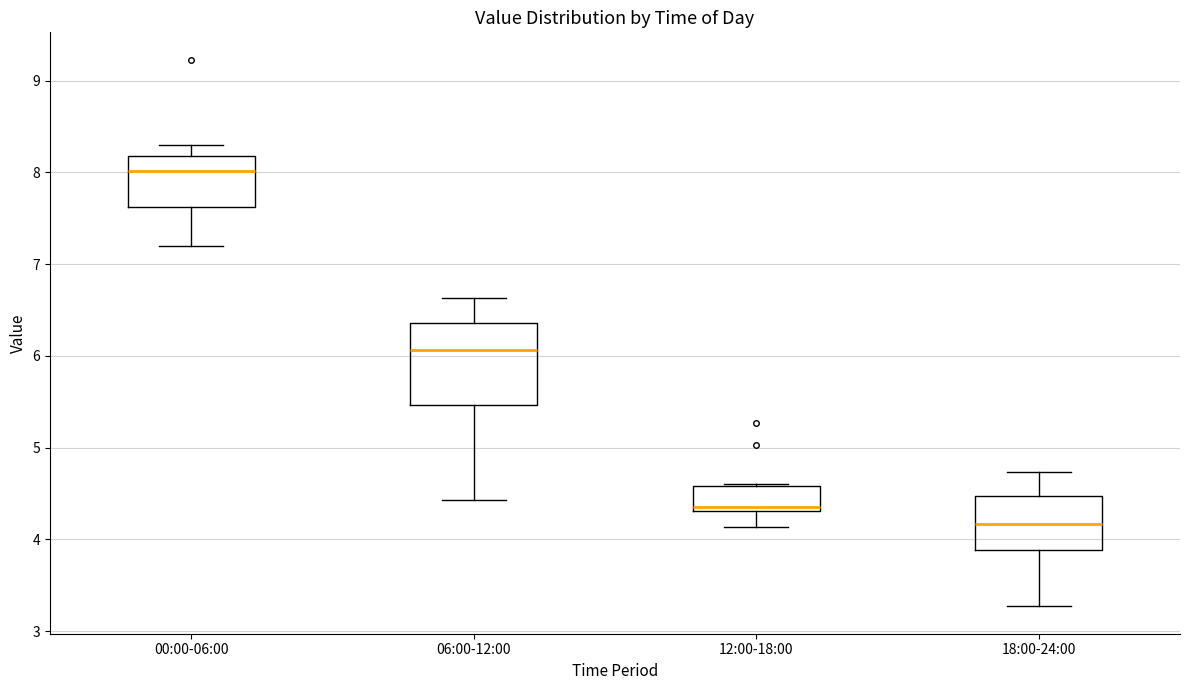

Which box has the lowest median line?

18:00-24:00